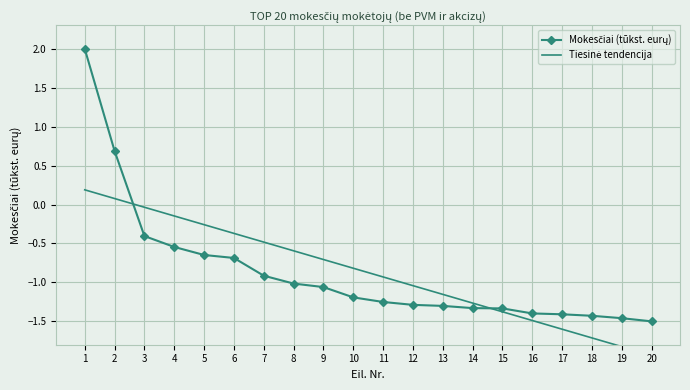

Reading left to right, extract all data points from this chart.

Mokesčiai (tūkst. eurų): 2.0	0.7	-0.4	-0.5	-0.6	-0.7	-0.9	-1.0	-1.1	-1.2	-1.3	-1.3	-1.3	-1.3	-1.3	-1.4	-1.4	-1.4	-1.5	-1.5
Tiesinė tendencija: 0.2	0.1	-0.0	-0.1	-0.3	-0.4	-0.5	-0.6	-0.7	-0.8	-0.9	-1.0	-1.2	-1.3	-1.4	-1.5	-1.6	-1.7	-1.8	-1.9